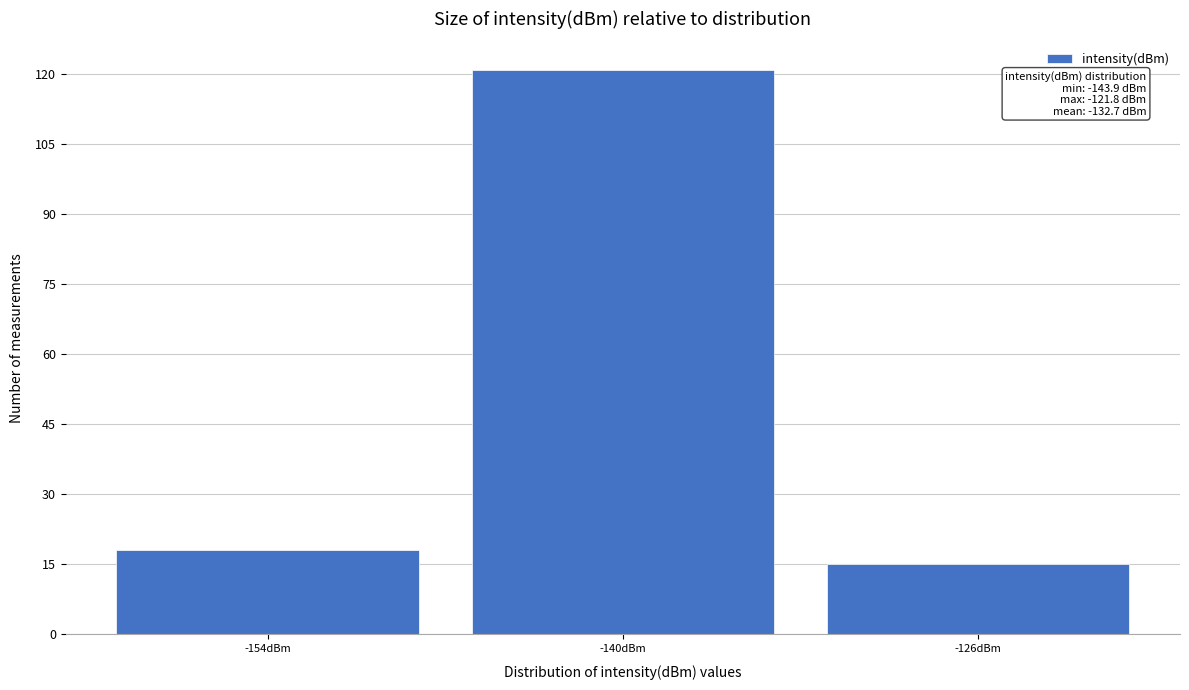

Reading left to right, list all the values displayed in this chart.

-154dBm=18	-140dBm=121	-126dBm=15